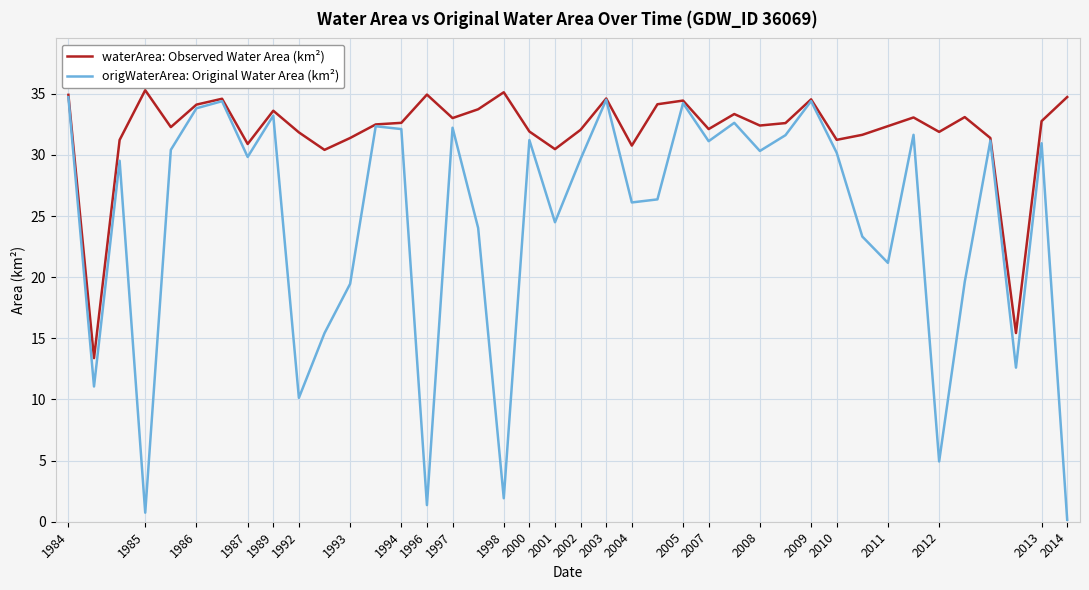

What are all the series names shown in the legend?

waterArea: Observed Water Area (km²), origWaterArea: Original Water Area (km²)